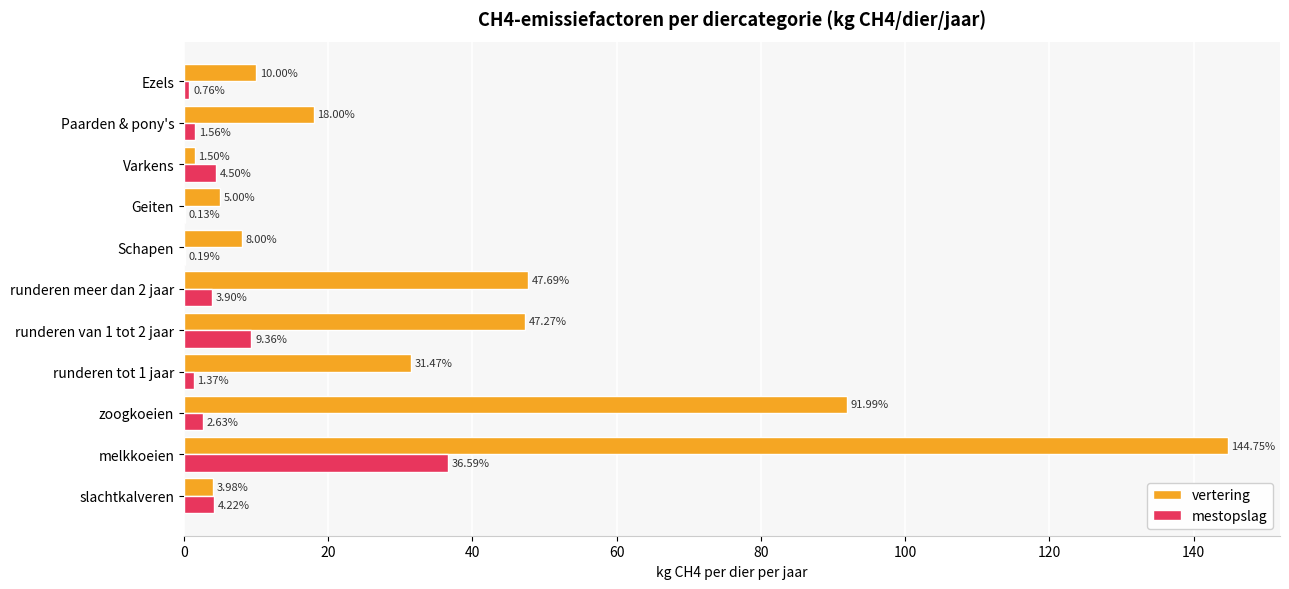

At which label does vertering reach its peak?

melkkoeien